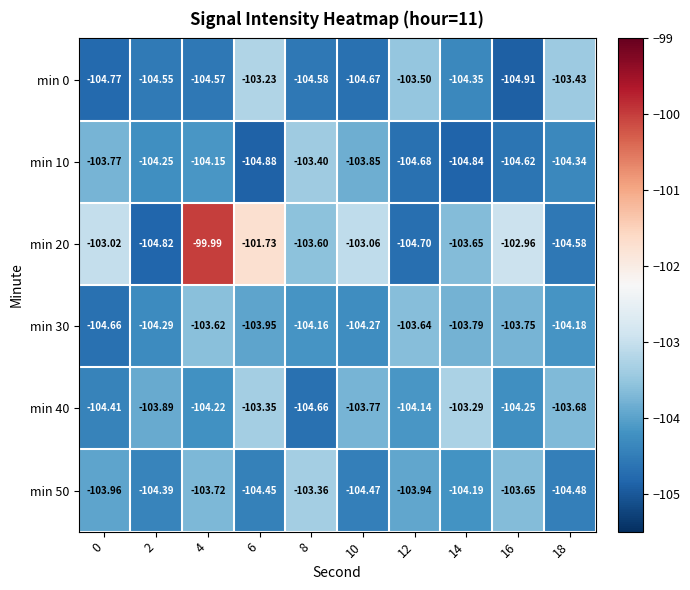

Is the value of min 10 at 14 greater than the value of min 50 at 6?

No